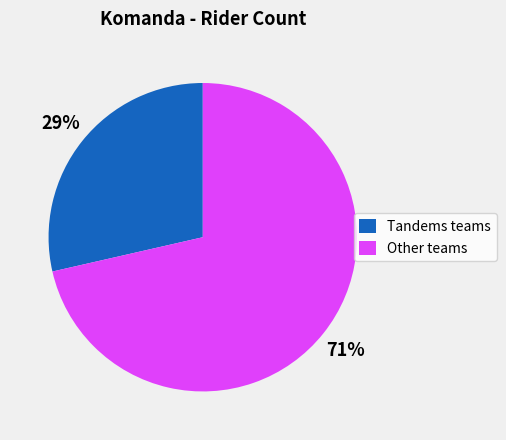

What is the ratio of the value at Tandems teams to the value at Other teams?

0.4